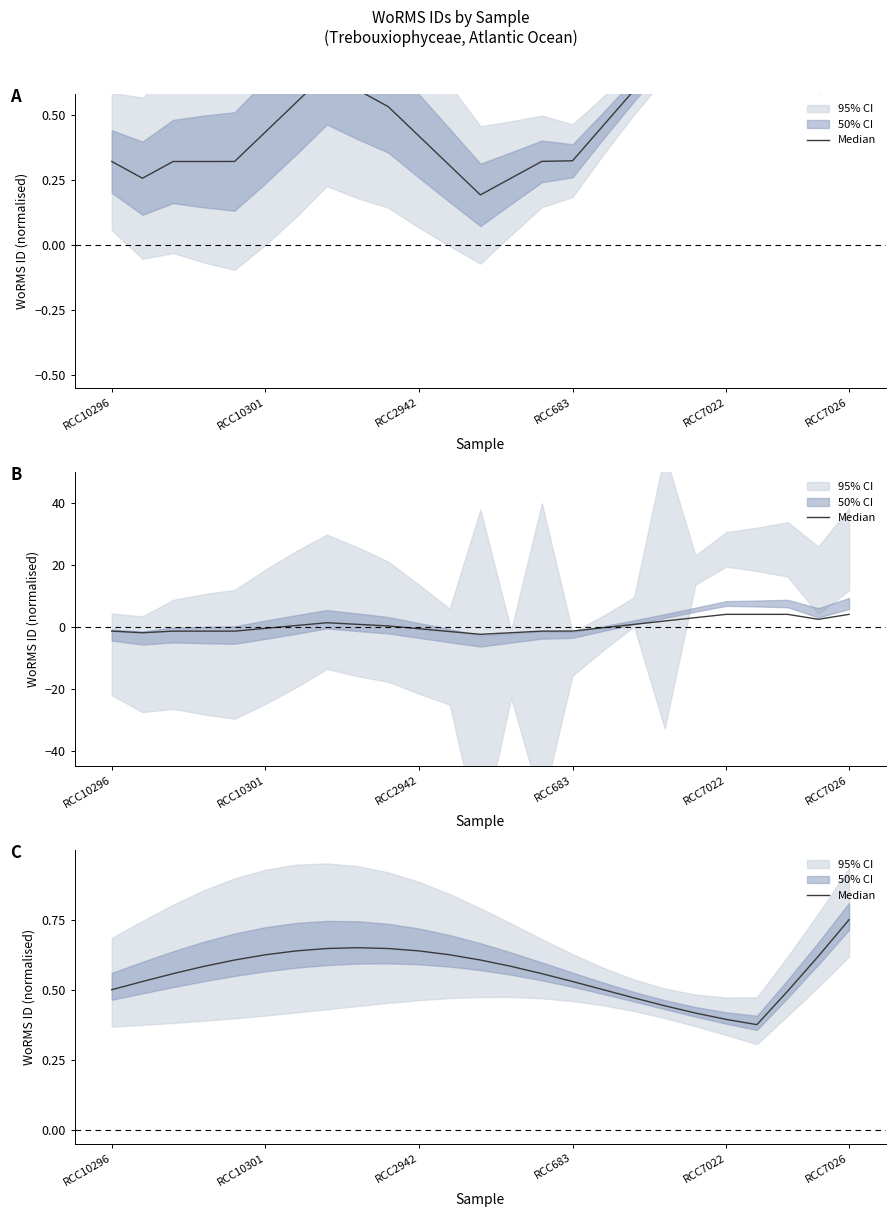

True or false: the data shows 0.4 at 18.

True